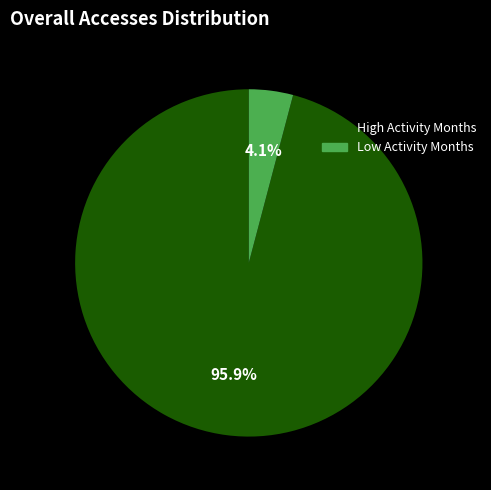

How much of the chart is everything except Low Activity Months?

95.9%